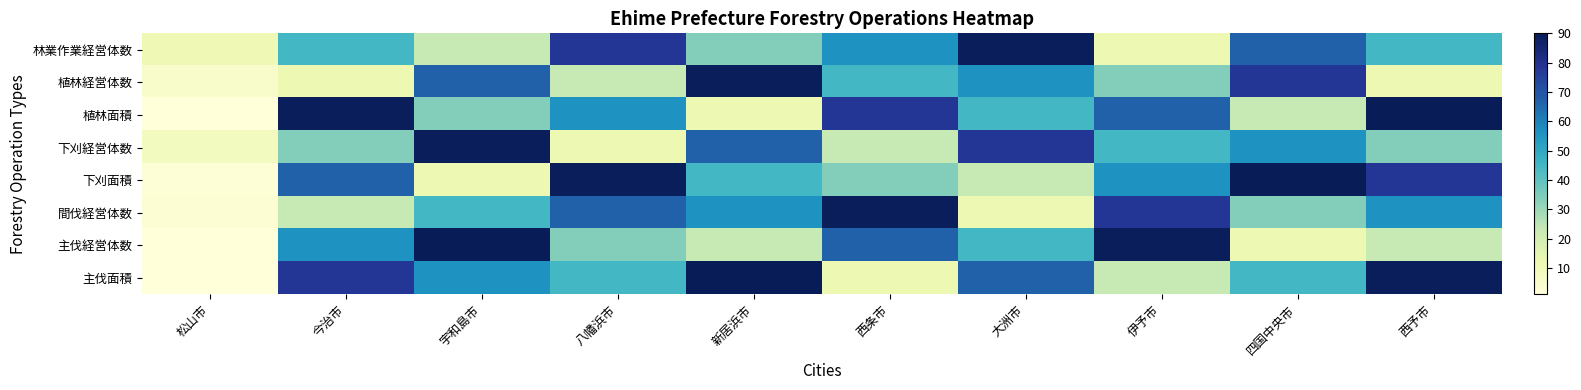

Reading right to left, list all the values displayed in this chart.

林業作業経営体数: 西予市=45	四国中央市=67	伊予市=12	大洲市=89	西条市=56	新居浜市=34	八幡浜市=78	宇和島市=23	今治市=45	松山市=11
植林経営体数: 西予市=12	四国中央市=78	伊予市=34	大洲市=56	西条市=45	新居浜市=89	八幡浜市=23	宇和島市=67	今治市=12	松山市=5
植林面積: 西予市=90	四国中央市=23	伊予市=67	大洲市=45	西条市=78	新居浜市=12	八幡浜市=56	宇和島市=34	今治市=89	松山市=1
下刈経営体数: 西予市=34	四国中央市=56	伊予市=45	大洲市=78	西条市=23	新居浜市=67	八幡浜市=12	宇和島市=89	今治市=34	松山市=8
下刈面積: 西予市=78	四国中央市=90	伊予市=56	大洲市=23	西条市=34	新居浜市=45	八幡浜市=89	宇和島市=12	今治市=67	松山市=2
間伐経営体数: 西予市=56	四国中央市=34	伊予市=78	大洲市=12	西条市=89	新居浜市=56	八幡浜市=67	宇和島市=45	今治市=23	松山市=3
主伐経営体数: 西予市=23	四国中央市=12	伊予市=89	大洲市=45	西条市=67	新居浜市=23	八幡浜市=34	宇和島市=90	今治市=56	松山市=1
主伐面積: 西予市=89	四国中央市=45	伊予市=23	大洲市=67	西条市=12	新居浜市=90	八幡浜市=45	宇和島市=56	今治市=78	松山市=1